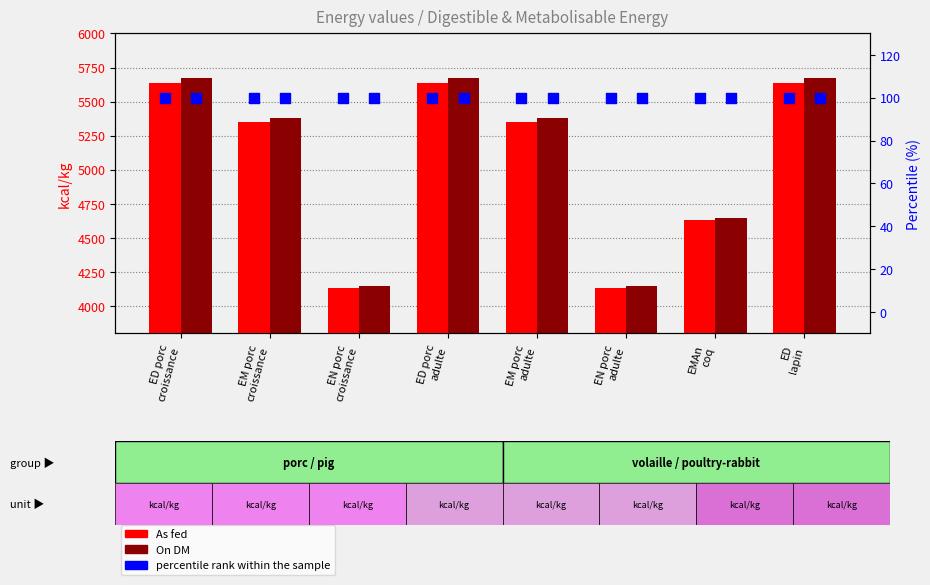

What are all the series names shown in the legend?

As fed, On DM, percentile rank within the sample